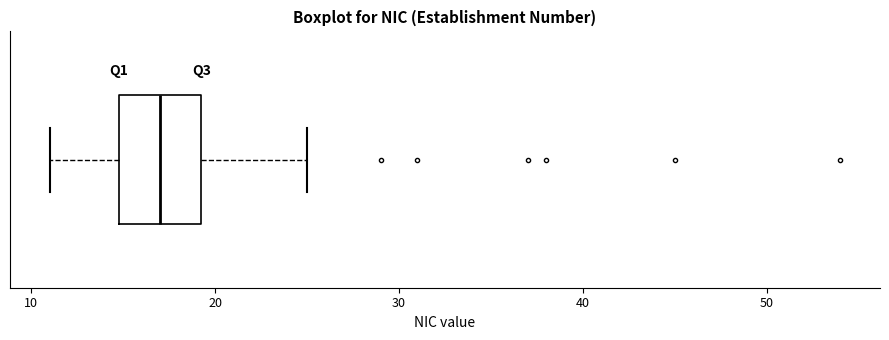

Where is the left edge of the box on the x-axis? The values are not printed on the chart, so give them approximately, as read against the axis.

15